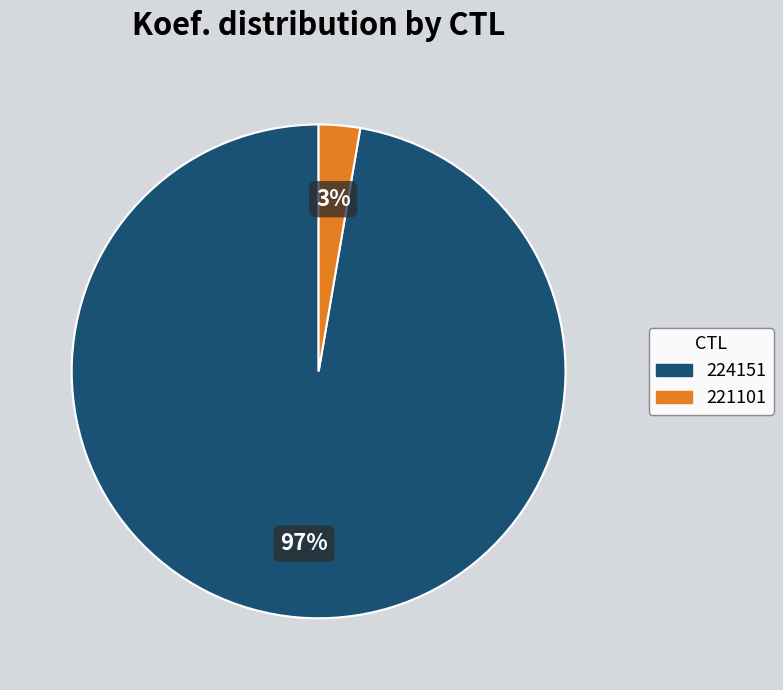

To the nearest percent, what is the average slice percentage?

50%